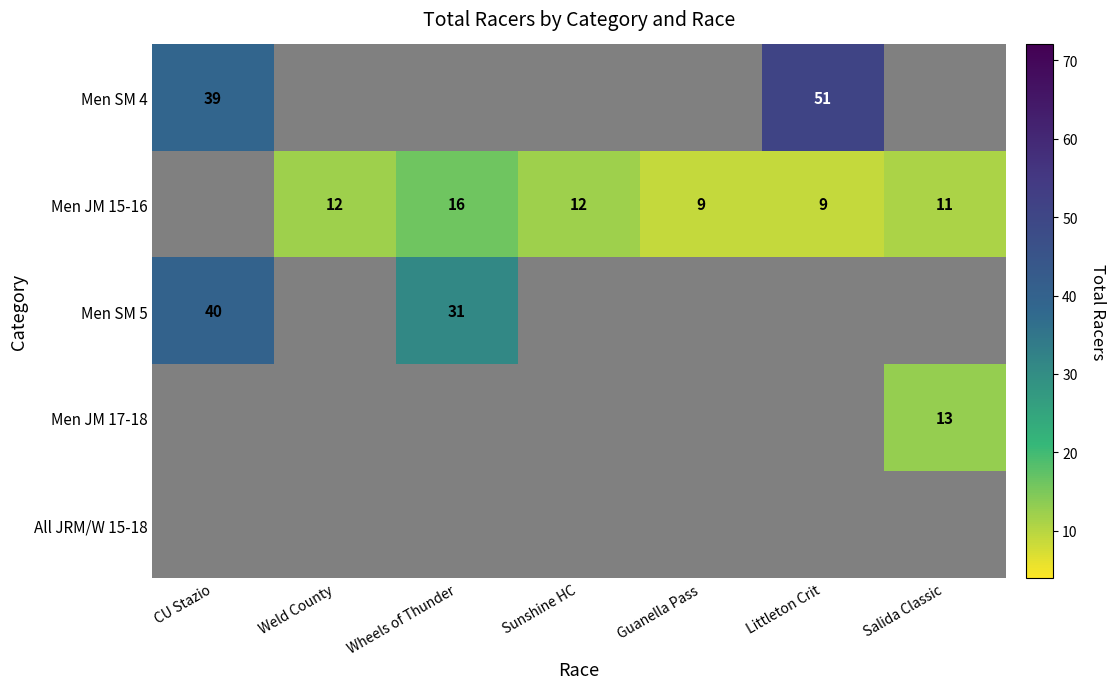

Is it true that Men JM 17-18 equals 13 at Salida Classic?

True